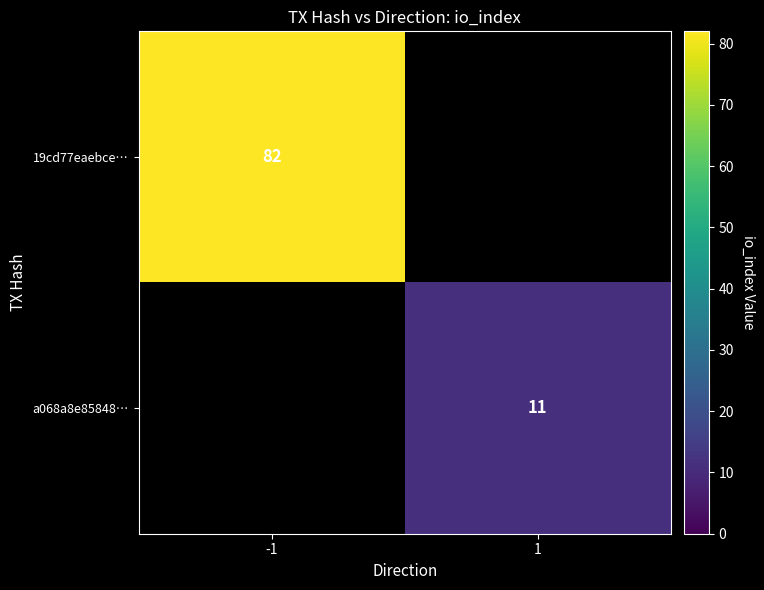

Which category has the highest value across all series?

-1